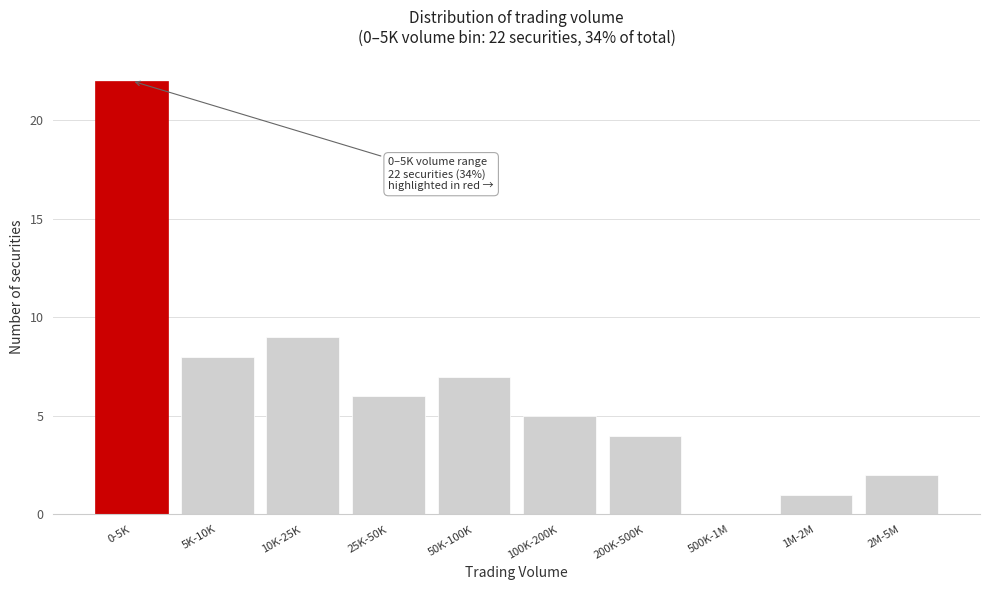

Reading left to right, transcribe all the data shown in this chart.

0-5K=22	5K-10K=8	10K-25K=9	25K-50K=6	50K-100K=7	100K-200K=5	200K-500K=4	500K-1M=0	1M-2M=1	2M-5M=2